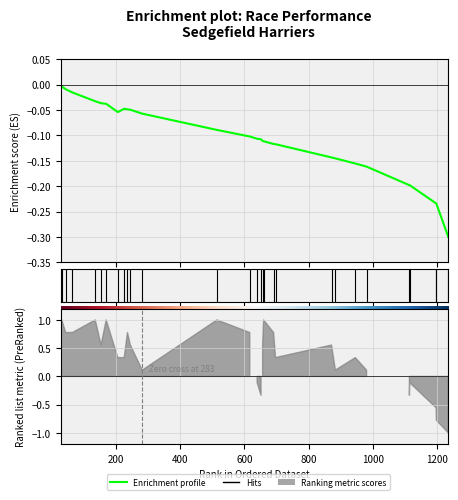

How many data points are less than 0?

28